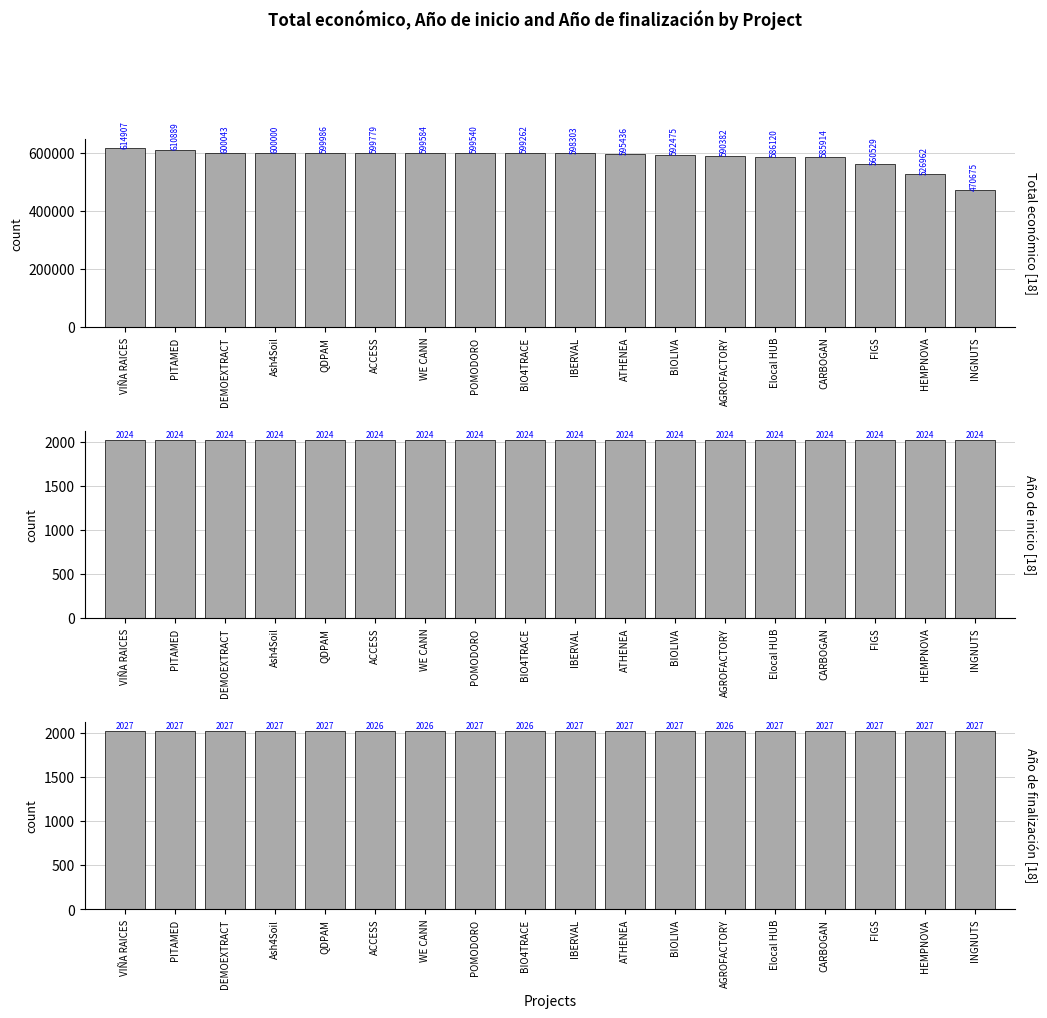

At ATHENEA, list the series in order from smallest to largest.

Año de inicio, Año de finalización, Total económico